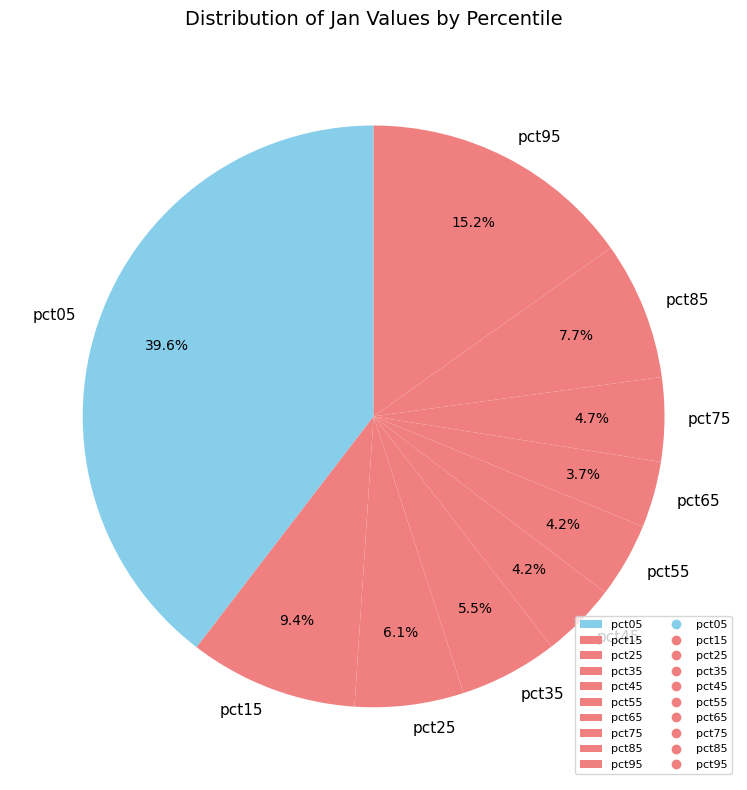

True or false: pct25 accounts for 6% of the total.

True